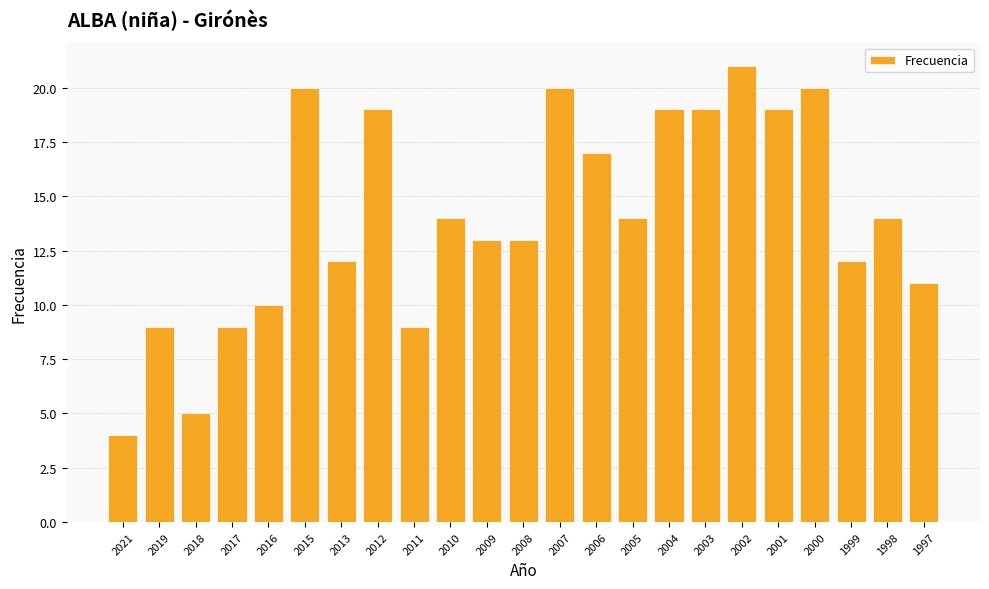

How many values are below 14?

11